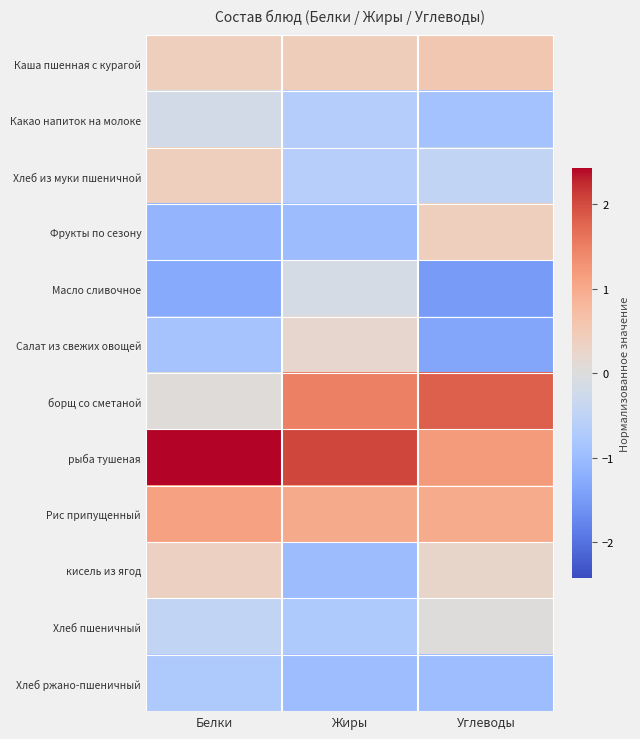

Reading right to left, list all the values displayed in this chart.

Каша пшенная с курагой: Углеводы=0.5	Жиры=0.4	Белки=0.4
Какао напиток на молоке: Углеводы=-0.9	Жиры=-0.7	Белки=-0.2
Хлеб из муки пшеничной: Углеводы=-0.4	Жиры=-0.6	Белки=0.4
Фрукты по сезону: Углеводы=0.4	Жиры=-1.0	Белки=-1.1
Масло сливочное: Углеводы=-1.5	Жиры=-0.1	Белки=-1.3
Салат из свежих овощей: Углеводы=-1.3	Жиры=0.2	Белки=-0.9
борщ со сметаной: Углеводы=1.8	Жиры=1.5	Белки=0.1
рыба тушеная: Углеводы=1.2	Жиры=2.0	Белки=2.4
Рис припущенный: Углеводы=1.0	Жиры=1.0	Белки=1.1
кисель из ягод: Углеводы=0.2	Жиры=-1.0	Белки=0.3
Хлеб пшеничный: Углеводы=0.0	Жиры=-0.8	Белки=-0.5
Хлеб ржано-пшеничный: Углеводы=-1.0	Жиры=-1.0	Белки=-0.8